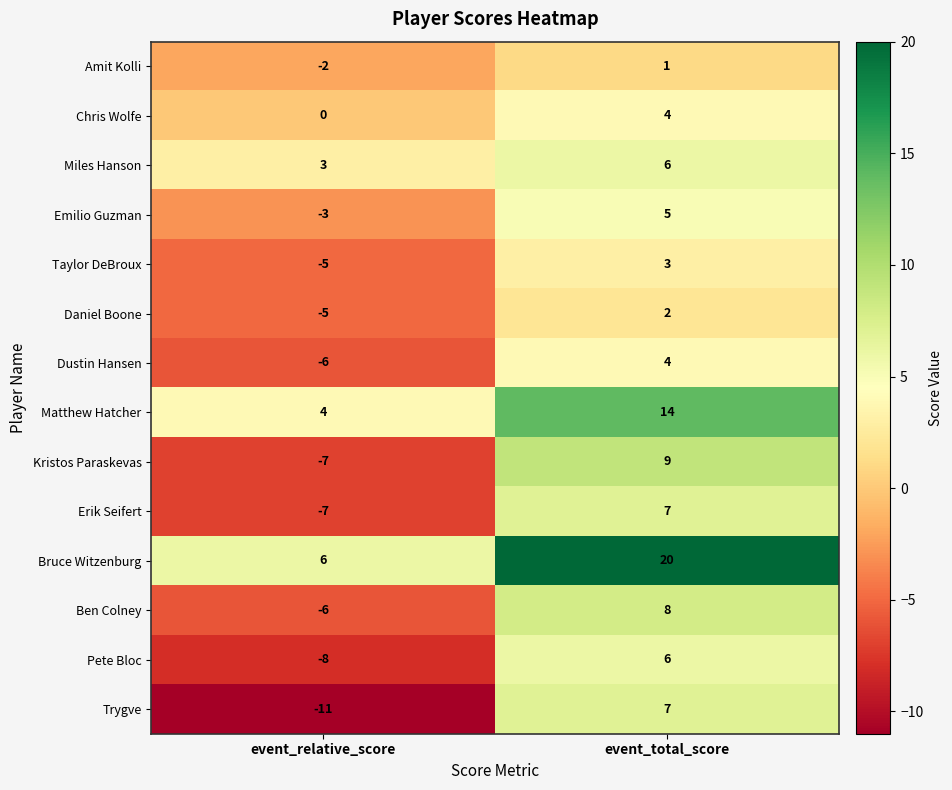

Reading left to right, what are all the values shown in this chart?

Amit Kolli: event_relative_score=-2	event_total_score=1
Chris Wolfe: event_relative_score=0	event_total_score=4
Miles Hanson: event_relative_score=3	event_total_score=6
Emilio Guzman: event_relative_score=-3	event_total_score=5
Taylor DeBroux: event_relative_score=-5	event_total_score=3
Daniel Boone: event_relative_score=-5	event_total_score=2
Dustin Hansen: event_relative_score=-6	event_total_score=4
Matthew Hatcher: event_relative_score=4	event_total_score=14
Kristos Paraskevas: event_relative_score=-7	event_total_score=9
Erik Seifert: event_relative_score=-7	event_total_score=7
Bruce Witzenburg: event_relative_score=6	event_total_score=20
Ben Colney: event_relative_score=-6	event_total_score=8
Pete Bloc: event_relative_score=-8	event_total_score=6
Trygve: event_relative_score=-11	event_total_score=7